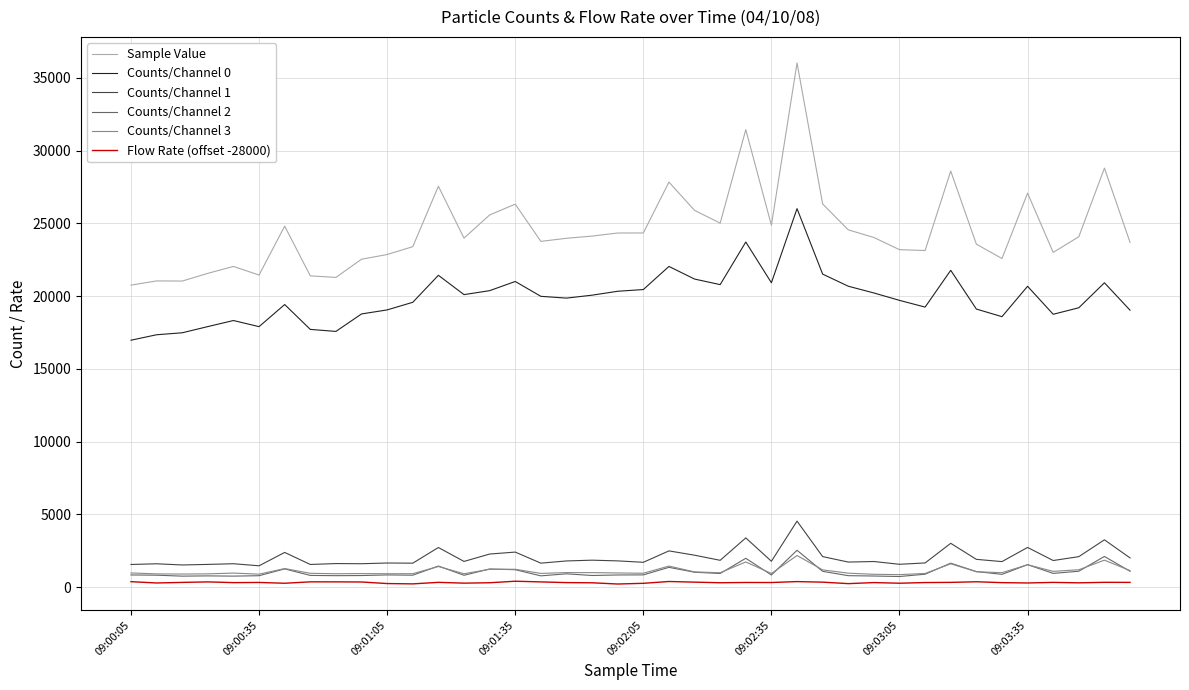

How many distinct data groups are displayed?

6